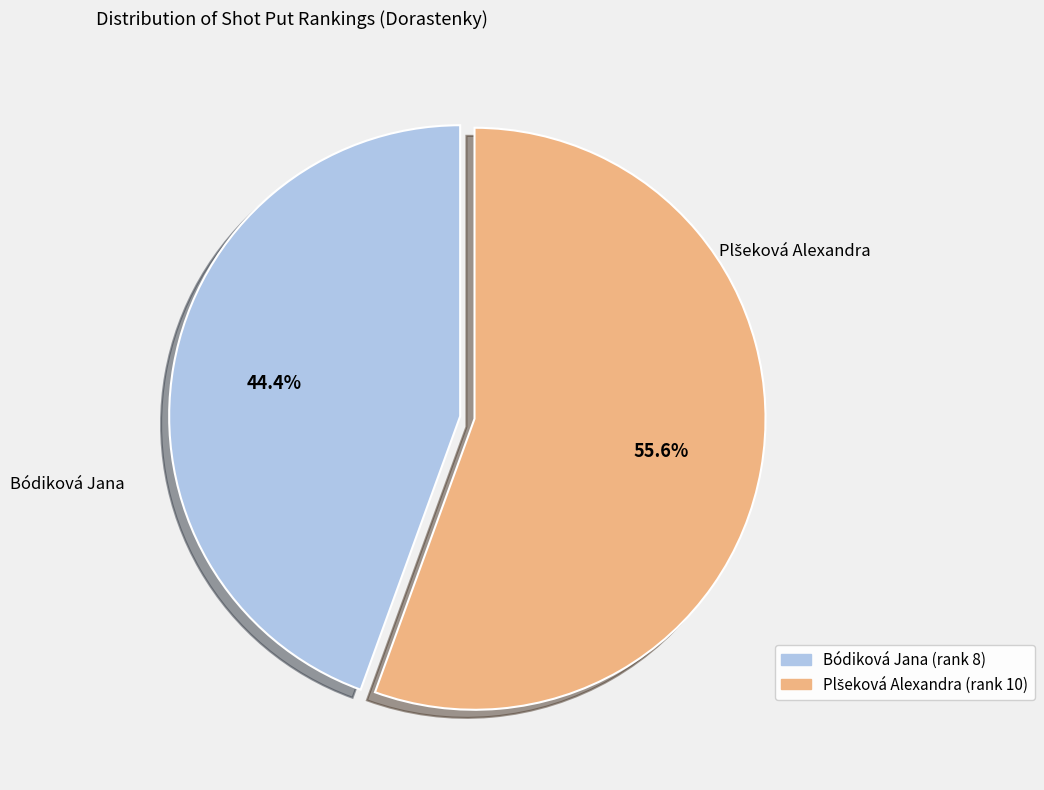

What percentage is NOT represented by Bódiková Jana (rank 8)?

55.6%